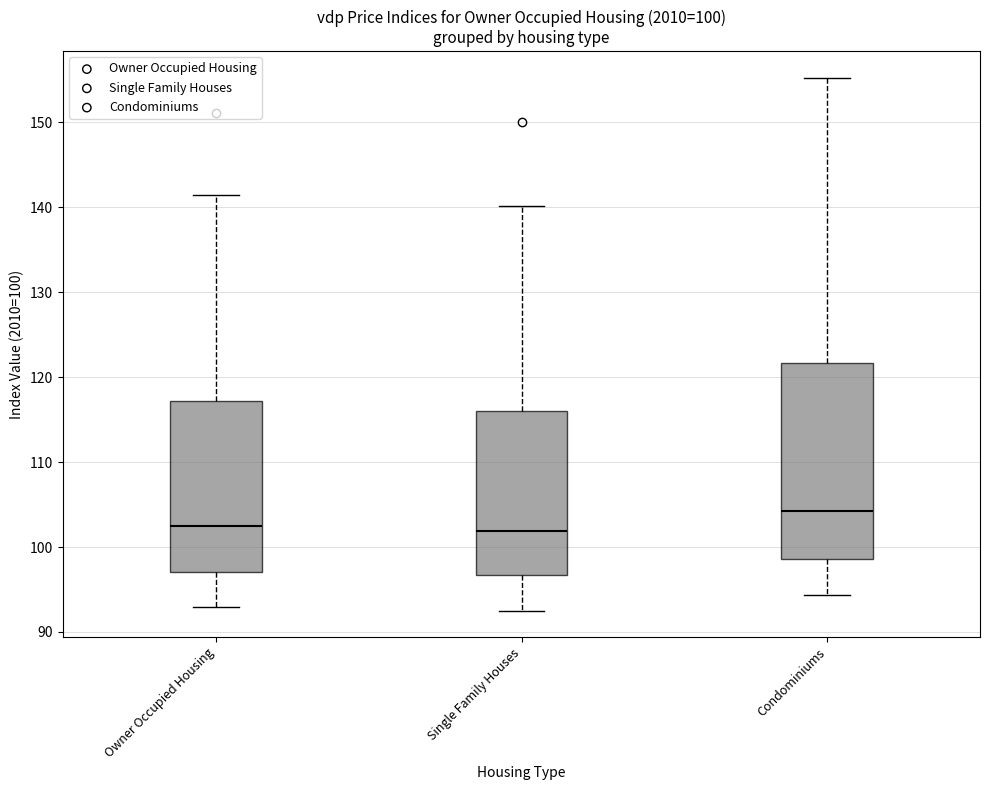

Comparing the boxes themselves (not the whiskers), which one is the tallest?

Condominiums